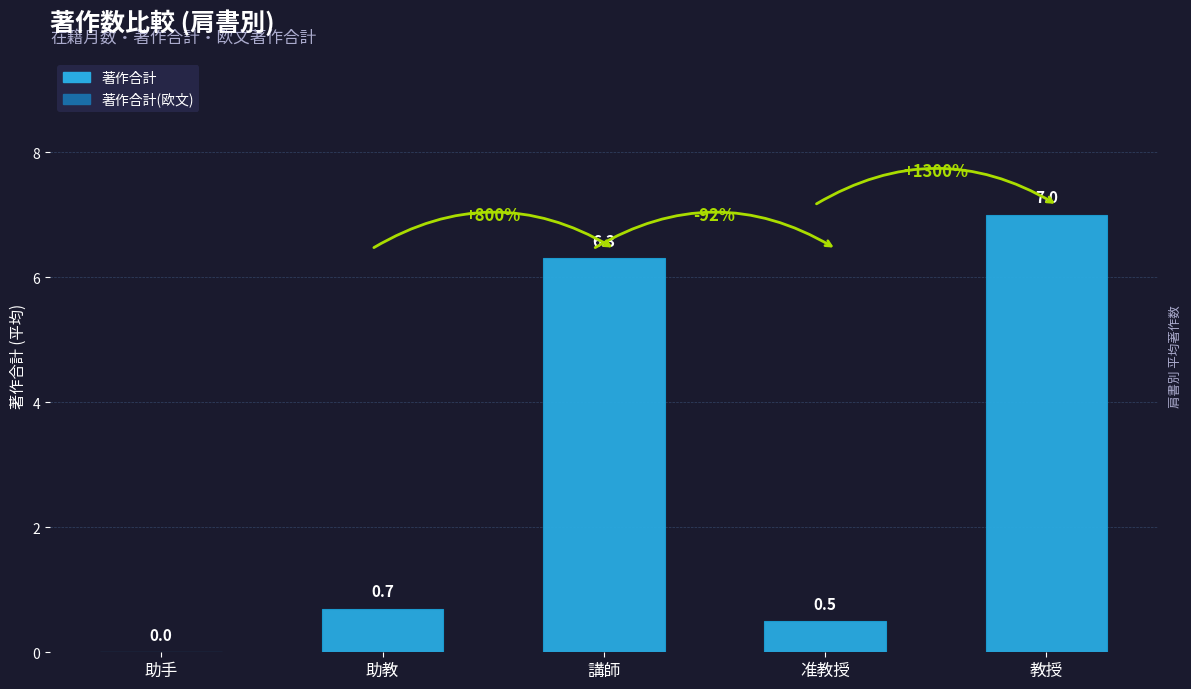

Which has a higher value, 准教授 or 講師?

講師